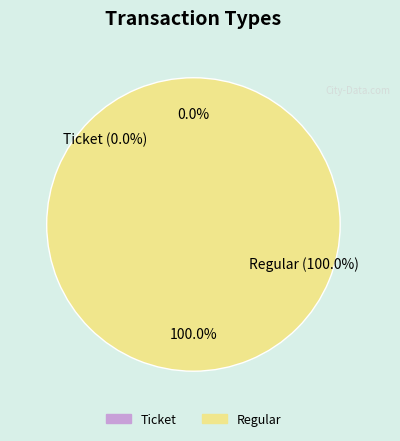

Combined, what portion of the pie is Ticket and Regular?

100.0%